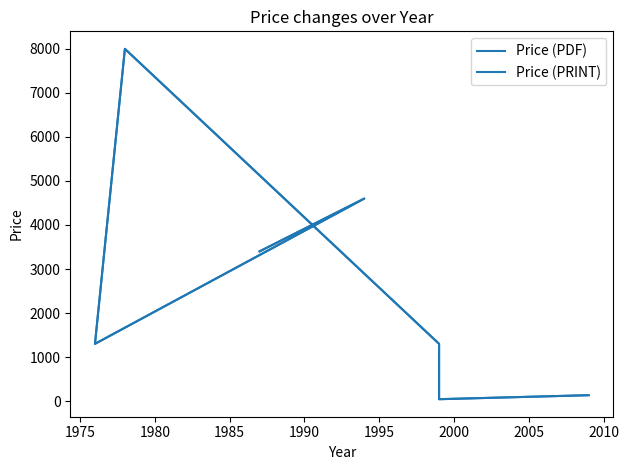

True or false: Price (PDF) and Price (PRINT) cross at least once.

False